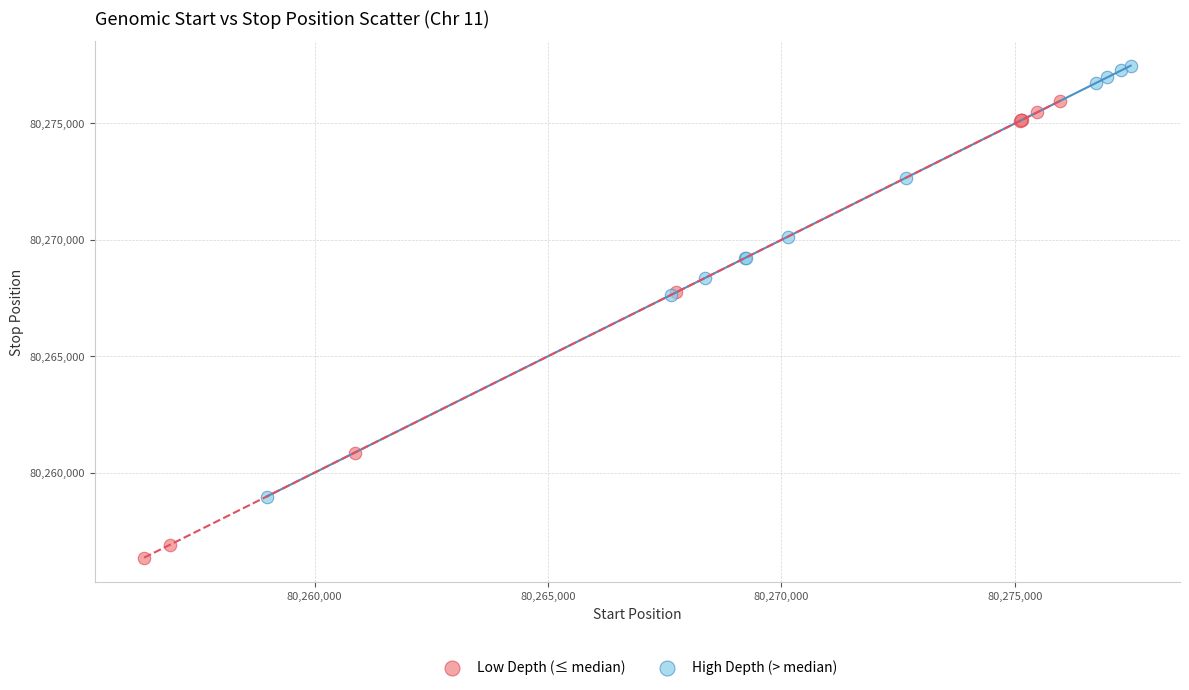

Which series reaches the maximum Y coordinate?

High Depth (> median)